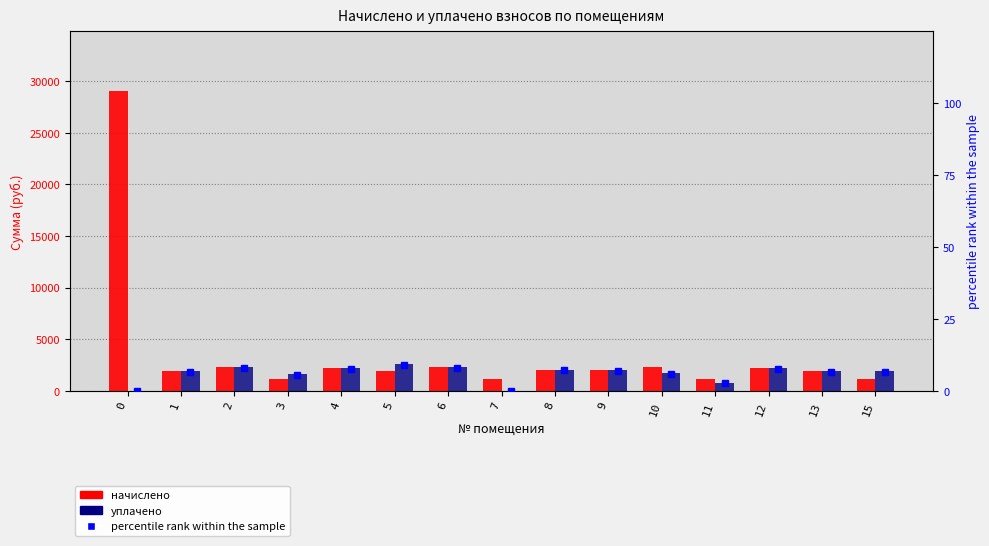

List the labels in order of начислено value, largest first.

0, 10, 6, 2, 12, 4, 8, 9, 5, 13, 1, 3, 11, 7, 15